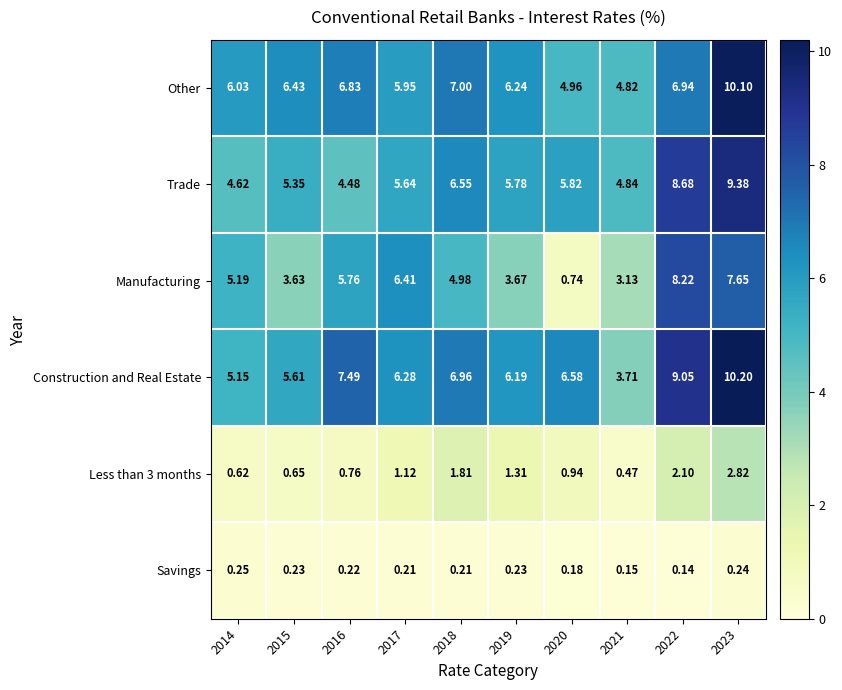

Which series has the largest total across all categories?

Construction and Real Estate